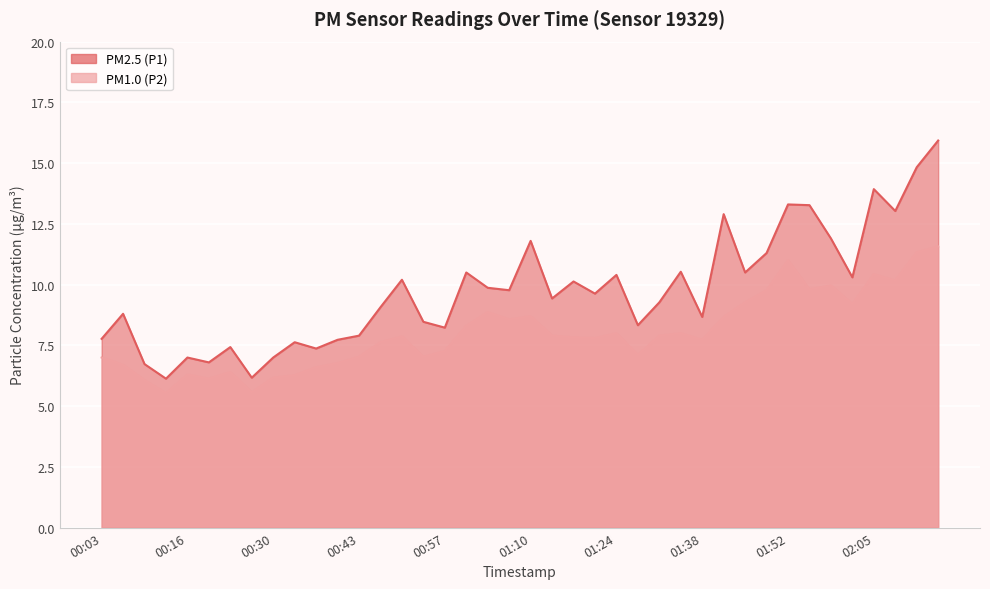

True or false: PM2.5 (P1) has a value of 14.4 at 00:50.

False